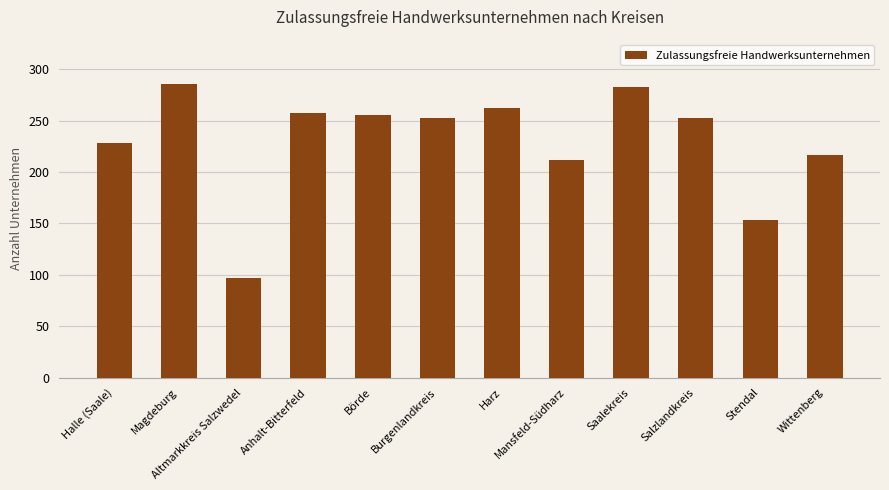

What is the difference between the maximum and minimum values?

189